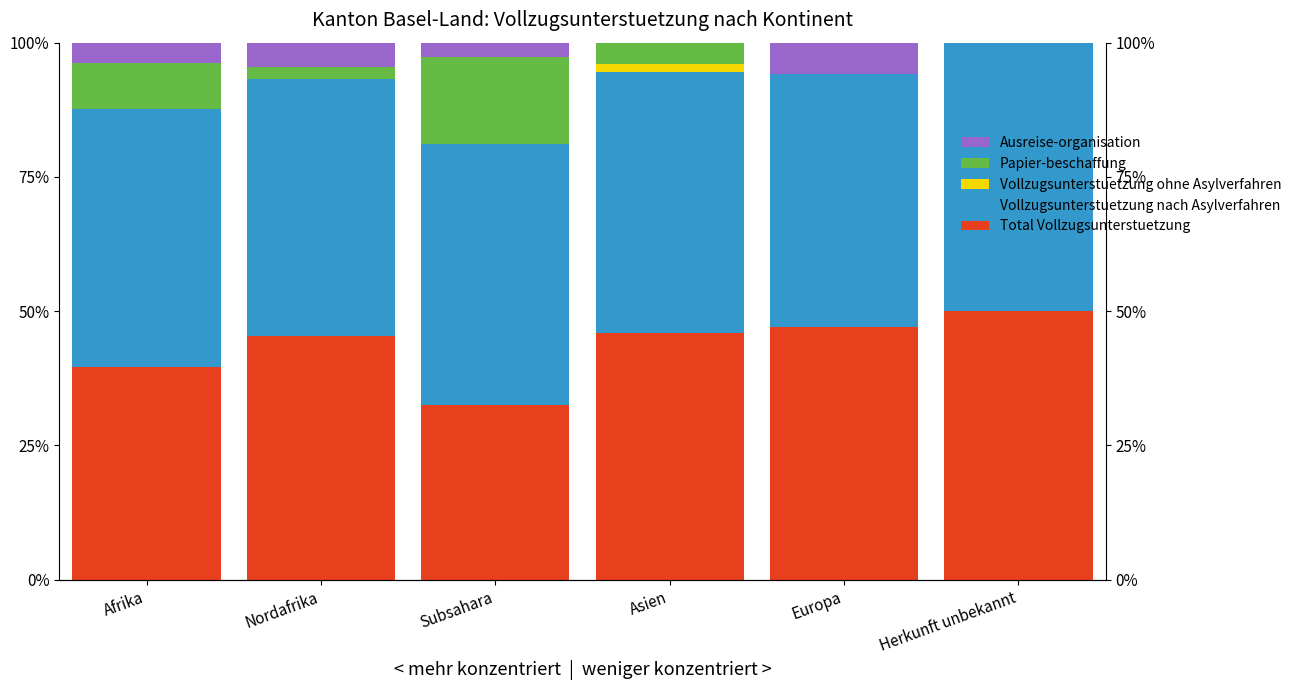

Reading right to left, what are all the values shown in this chart?

Total Vollzugsunterstuetzung: 50.0	47.1	45.9	32.4	45.5	39.5
Vollzugsunterstuetzung nach Asylverfahren: 50.0	47.1	48.6	48.6	47.7	48.1
Vollzugsunterstuetzung ohne Asylverfahren: 0.0	0.0	1.4	0.0	0.0	0.0
Papier-beschaffung: 0.0	0.0	4.1	16.2	2.3	8.6
Ausreise-organisation: 0.0	5.9	0.0	2.7	4.5	3.7